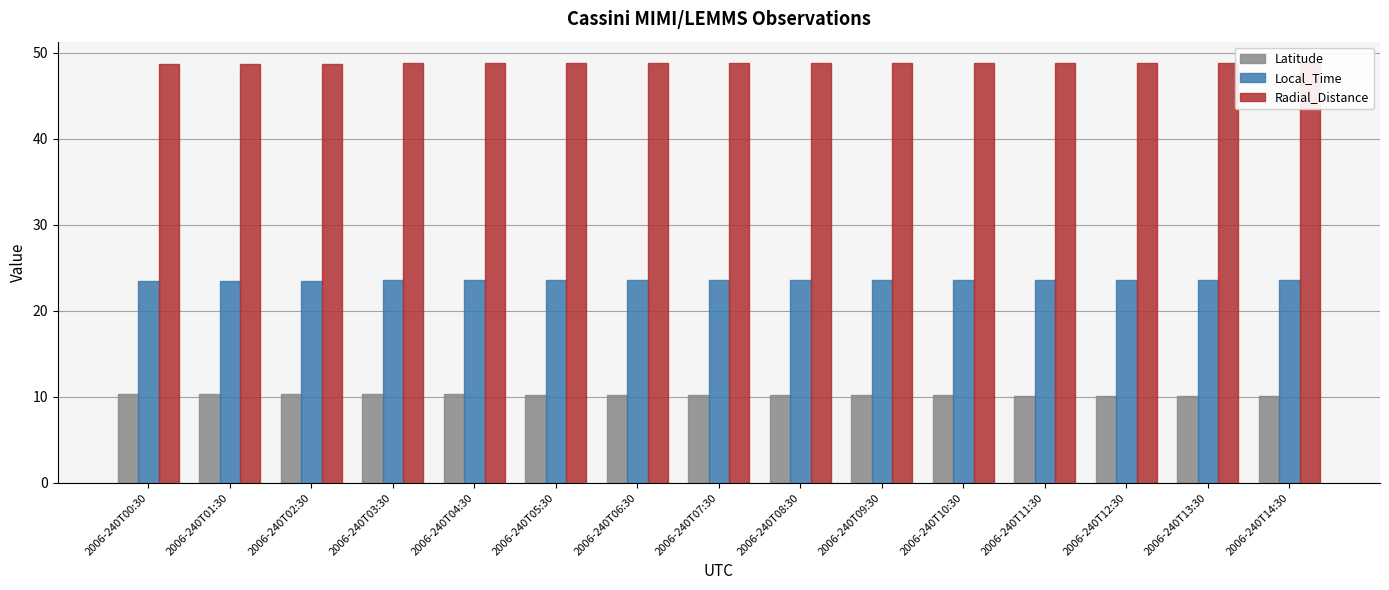

What are all the series names shown in the legend?

Latitude, Local_Time, Radial_Distance